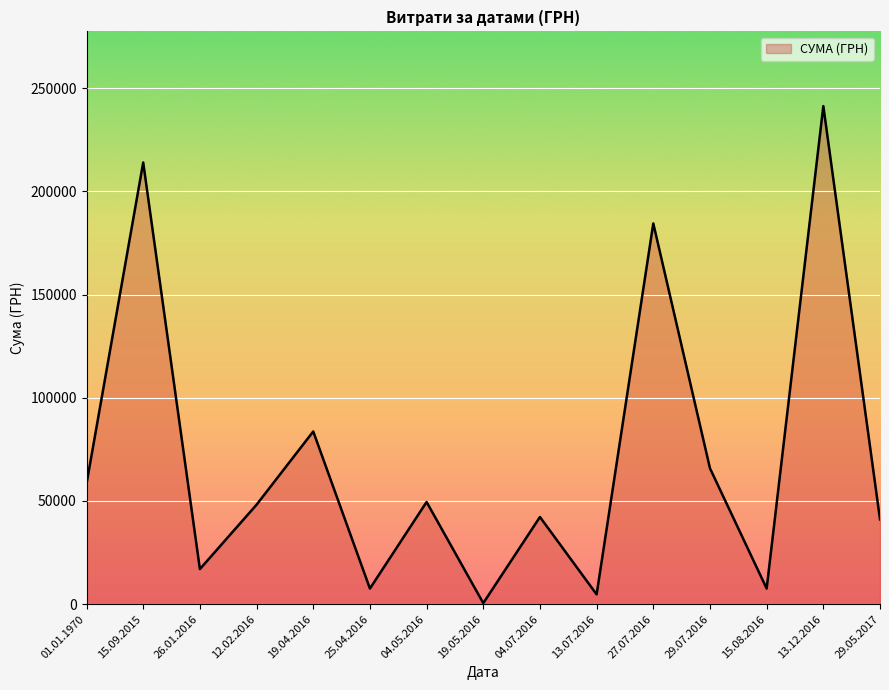

What is the sum of the values at 15.09.2015 and 15.08.2016?

221549.0